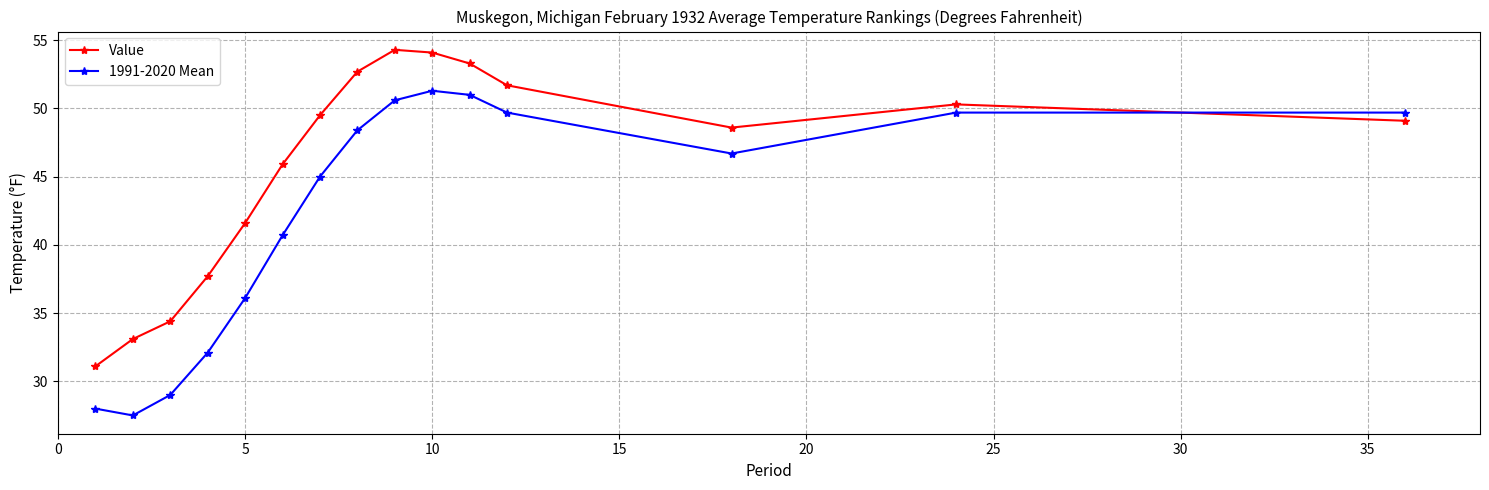

What is the difference between the maximum and minimum values in the Value series?

23.2